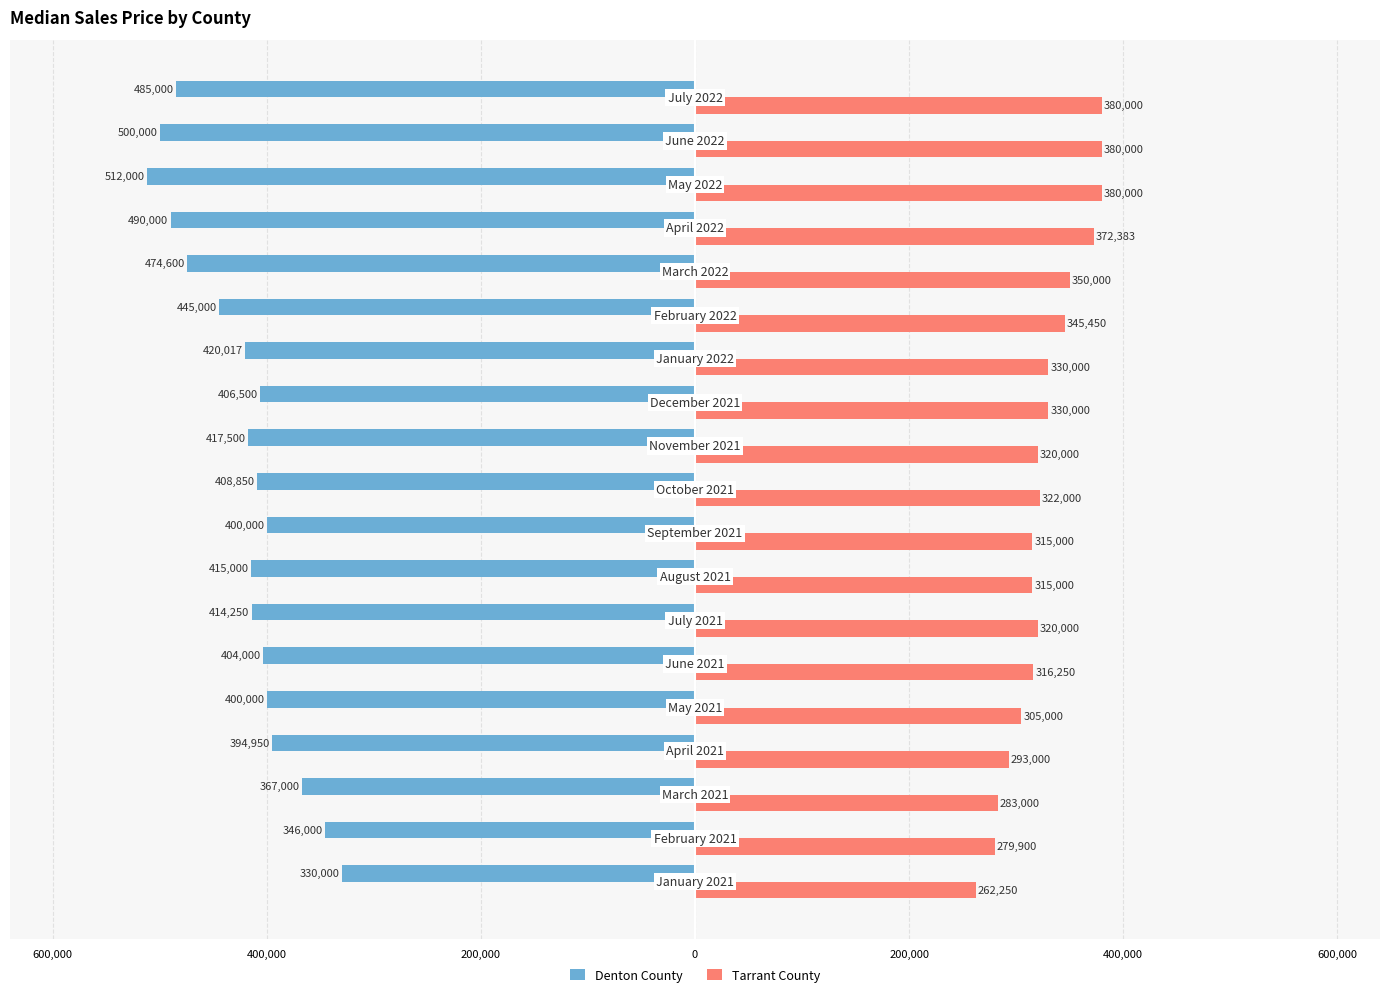

Reading left to right, extract all data points from this chart.

Denton County: -330000	-346000	-367000	-394950	-400000	-404000	-414250	-415000	-400000	-408850	-417500	-406500	-420017	-445000	-474600	-490000	-512000	-500000	-485000
Tarrant County: 262250	279900	283000	293000	305000	316250	320000	315000	315000	322000	320000	330000	330000	345450	350000	372383	380000	380000	380000